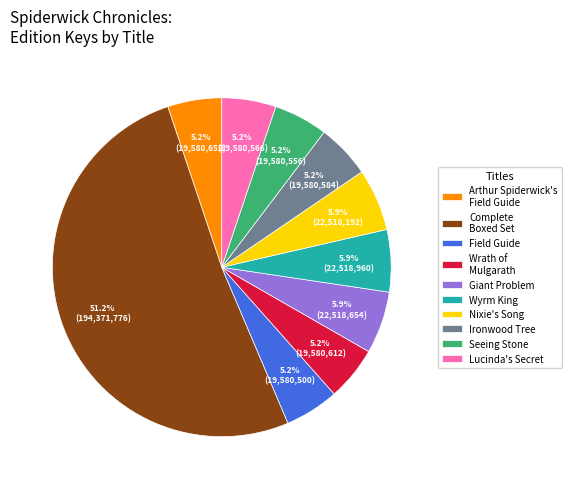

Approximately how many times larger is the value at Ironwood Tree compared to Giant Problem?

0.9